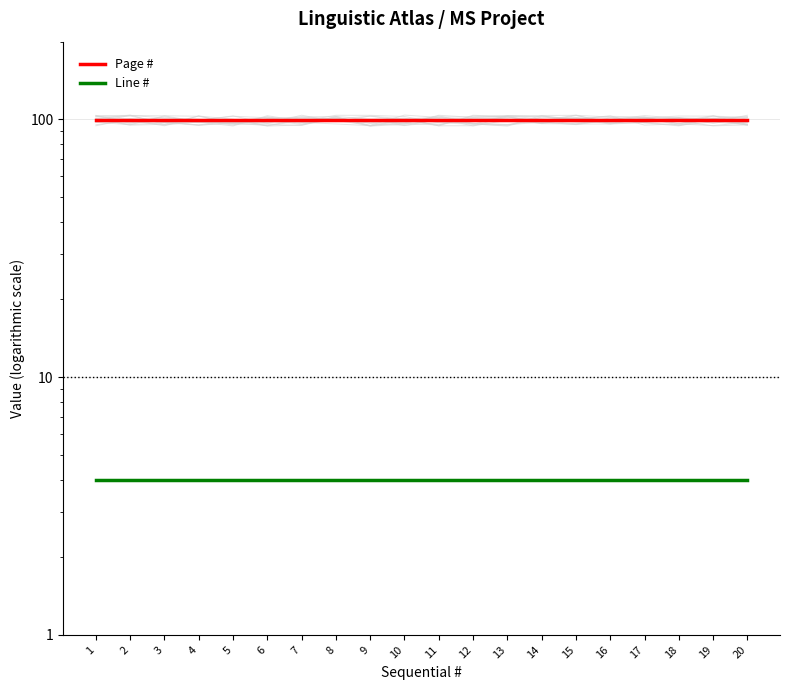

Which category has the highest value in the Page # series?

1